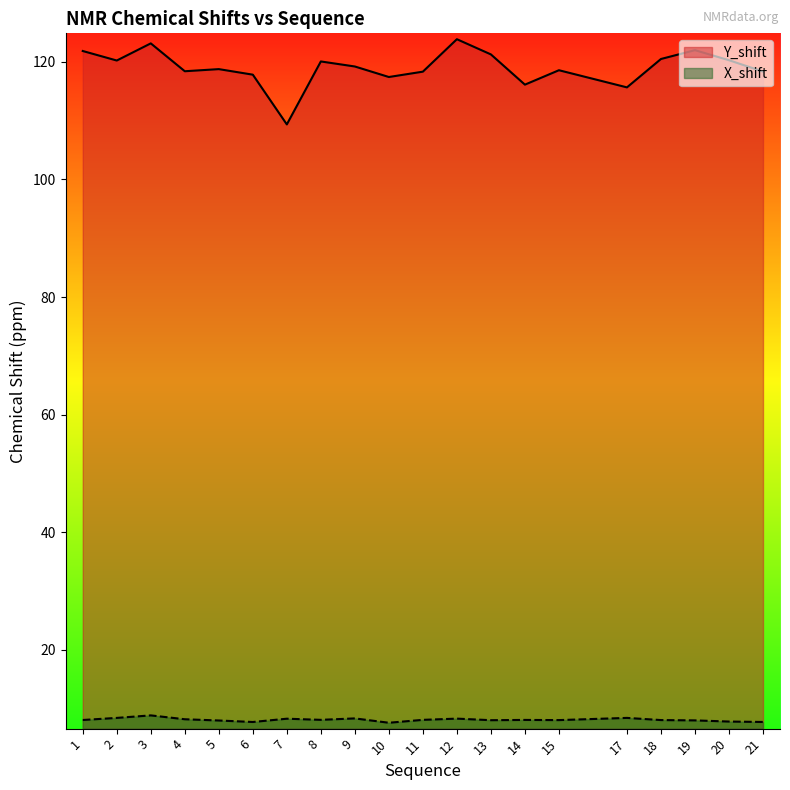

True or false: X_shift and Y_shift intersect in this chart.

False